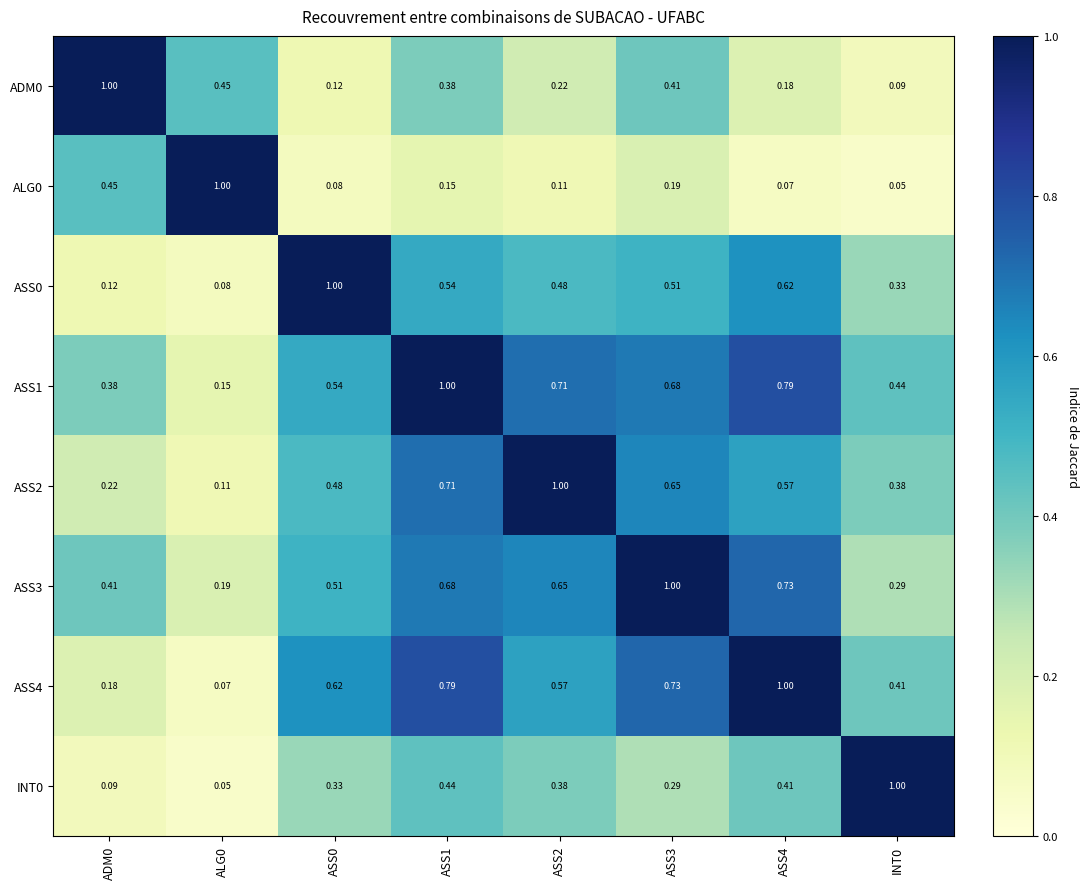

Is the value of ASS4 at ASS0 greater than the value of ASS0 at INT0?

Yes